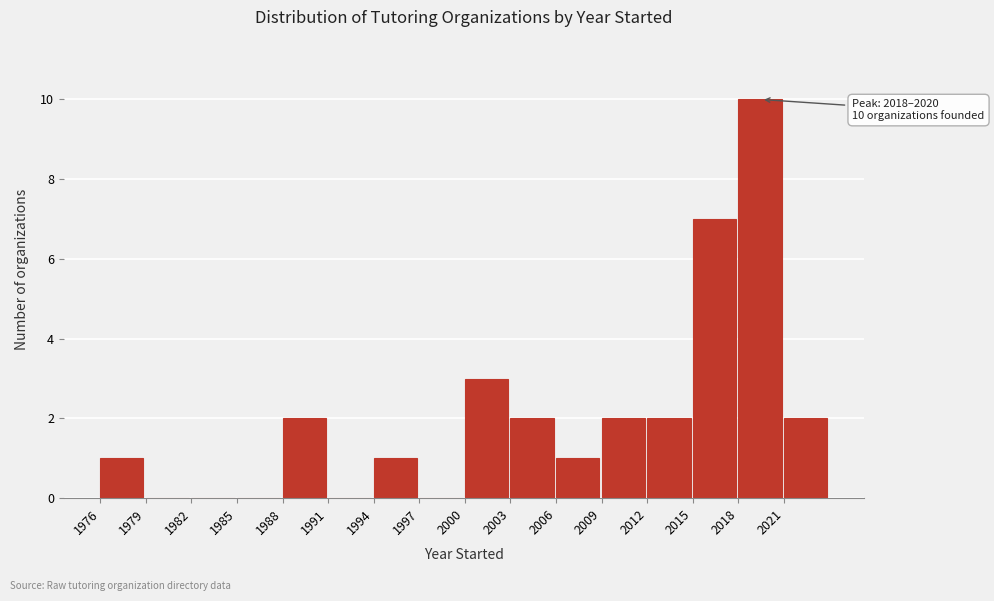

Which range on the x-axis has the tallest bar?

2018 to 2021